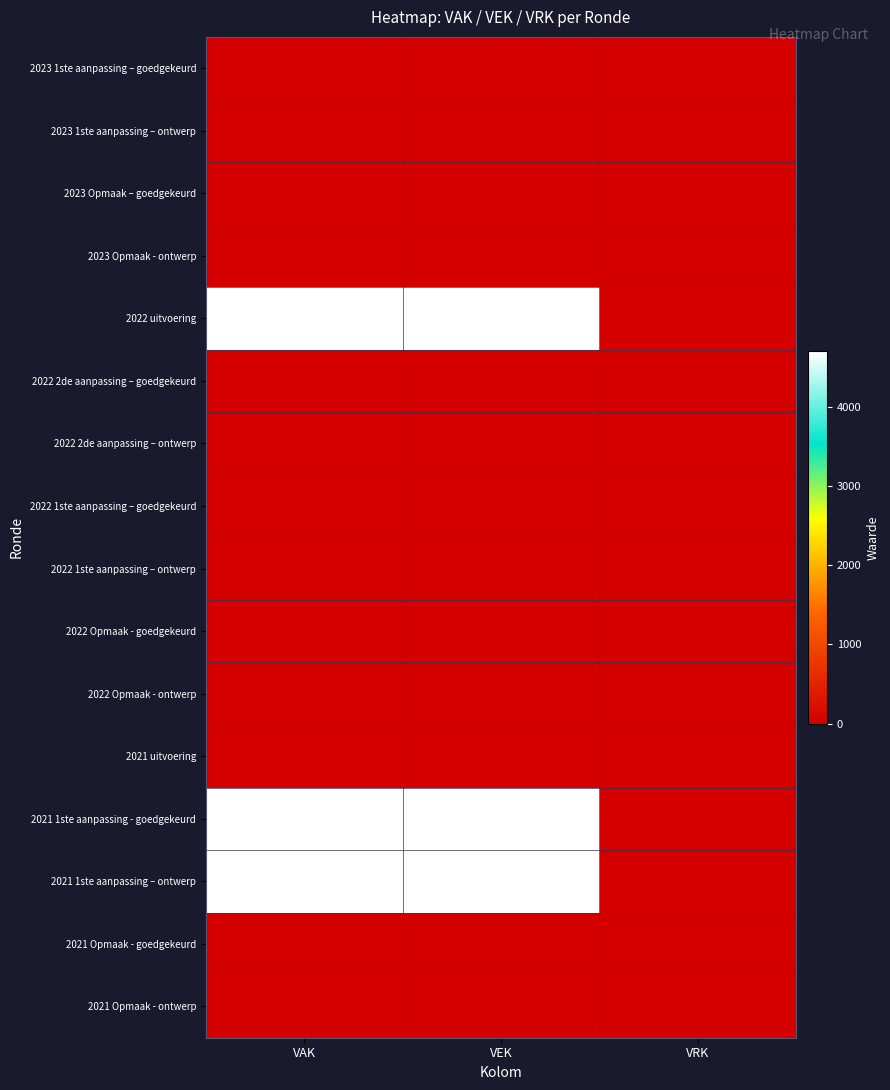

Reading right to left, extract all data points from this chart.

2023 1ste aanpassing – goedgekeurd: VRK=0	VEK=0	VAK=0
2023 1ste aanpassing – ontwerp: VRK=0	VEK=0	VAK=0
2023 Opmaak – goedgekeurd: VRK=0	VEK=0	VAK=0
2023 Opmaak - ontwerp: VRK=0	VEK=0	VAK=0
2022 uitvoering: VRK=0	VEK=4704	VAK=4704
2022 2de aanpassing – goedgekeurd: VRK=0	VEK=0	VAK=0
2022 2de aanpassing – ontwerp: VRK=0	VEK=0	VAK=0
2022 1ste aanpassing – goedgekeurd: VRK=0	VEK=0	VAK=0
2022 1ste aanpassing – ontwerp: VRK=0	VEK=0	VAK=0
2022 Opmaak - goedgekeurd: VRK=0	VEK=0	VAK=0
2022 Opmaak - ontwerp: VRK=0	VEK=0	VAK=0
2021 uitvoering: VRK=0	VEK=0	VAK=0
2021 1ste aanpassing - goedgekeurd: VRK=0	VEK=4704	VAK=4704
2021 1ste aanpassing – ontwerp: VRK=0	VEK=4704	VAK=4704
2021 Opmaak - goedgekeurd: VRK=0	VEK=0	VAK=0
2021 Opmaak - ontwerp: VRK=0	VEK=0	VAK=0